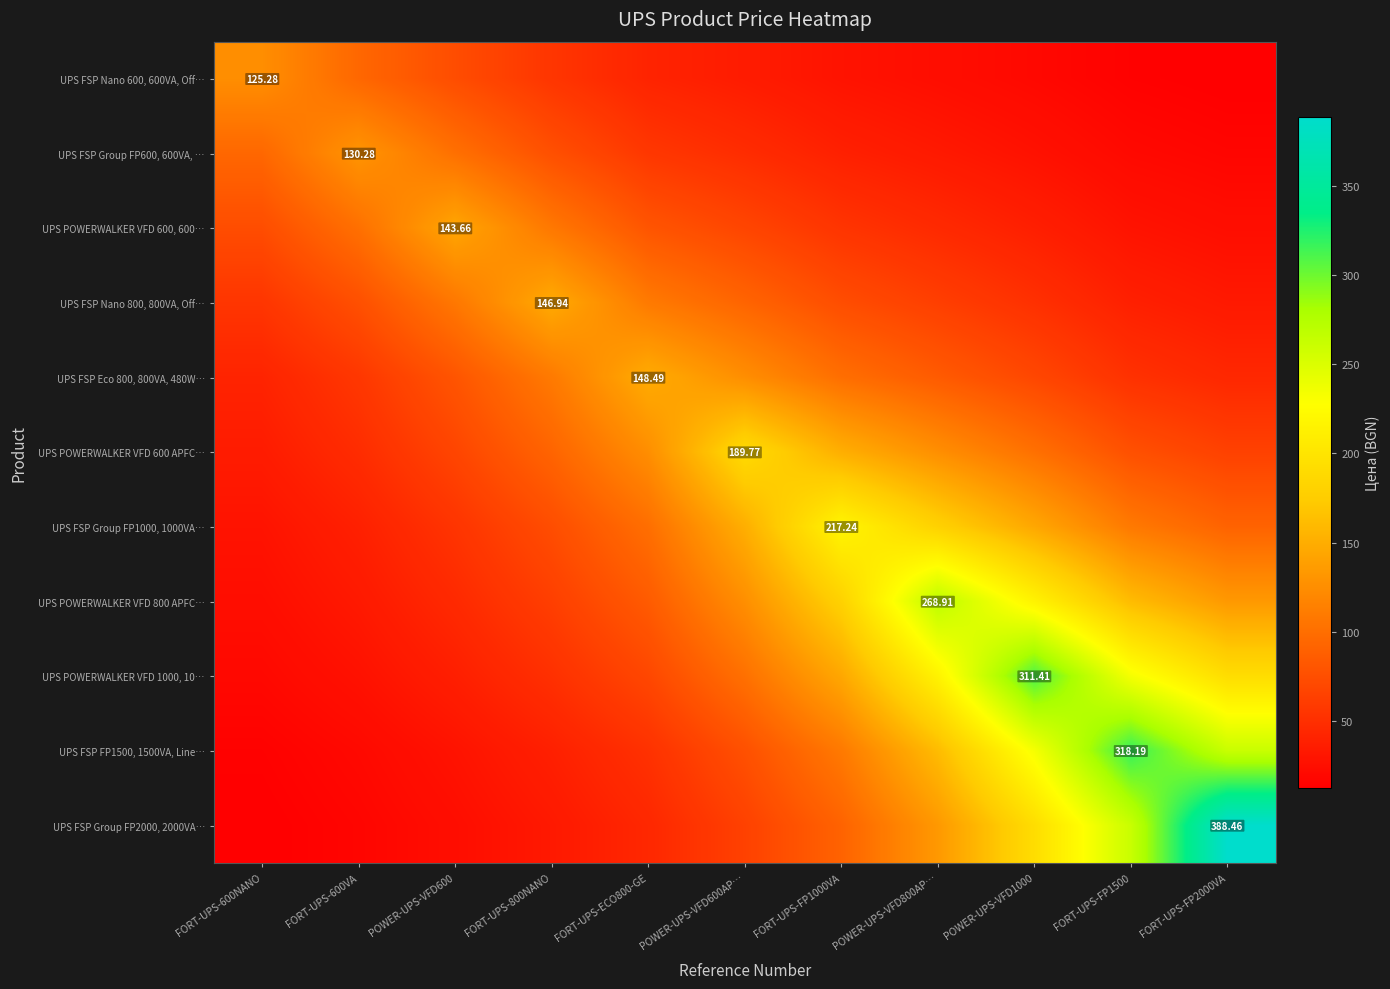

At which label does UPS FSP Group FP1000, 1000VA… reach its peak?

FORT-UPS-FP1000VA